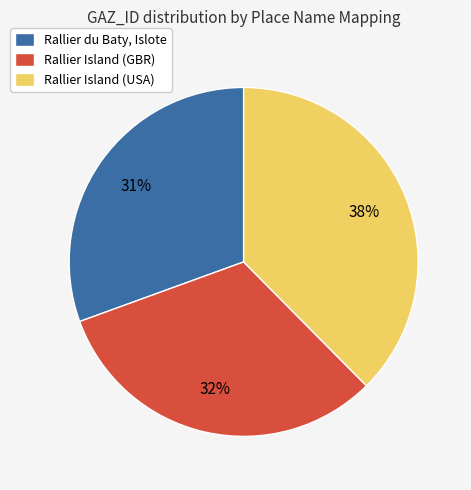

To the nearest percent, what portion does Rallier Island (USA) represent?

38%